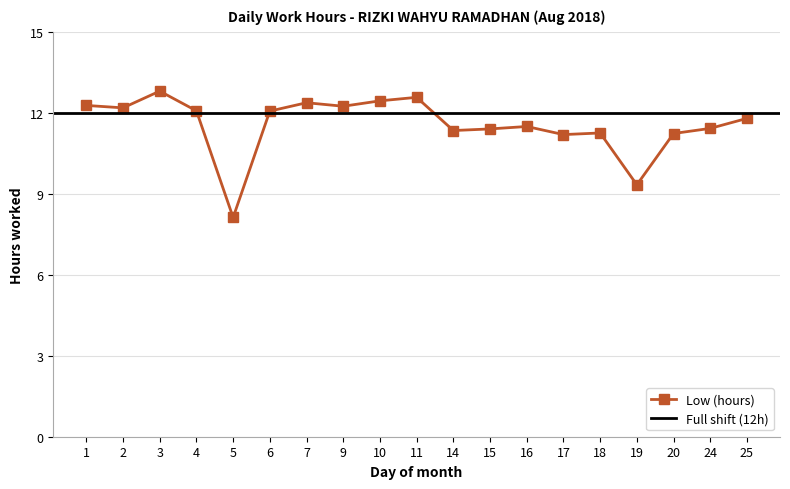

What is the average value?

11.6